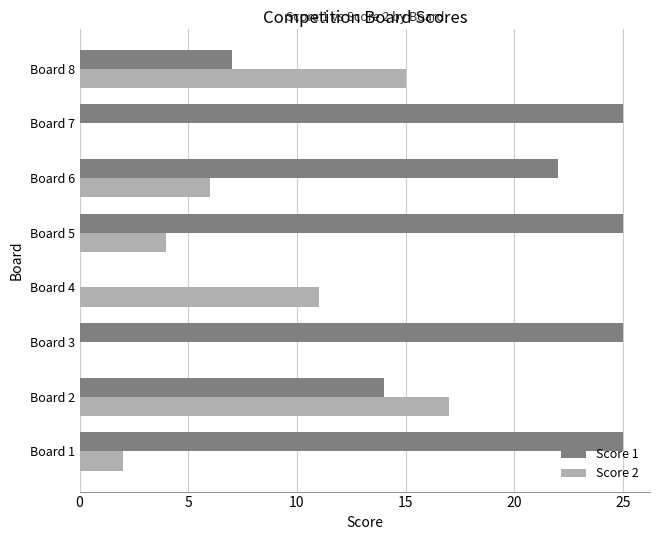

True or false: Score 2 has a value of 4 at Board 5.

True